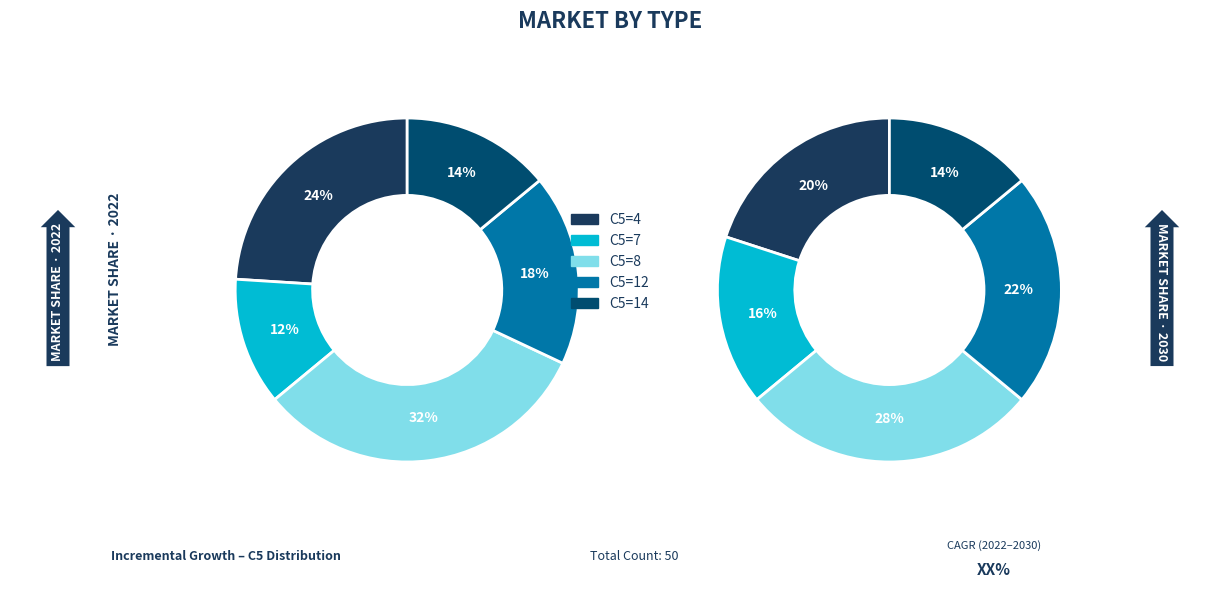

Which category has the smallest portion of the pie?

7